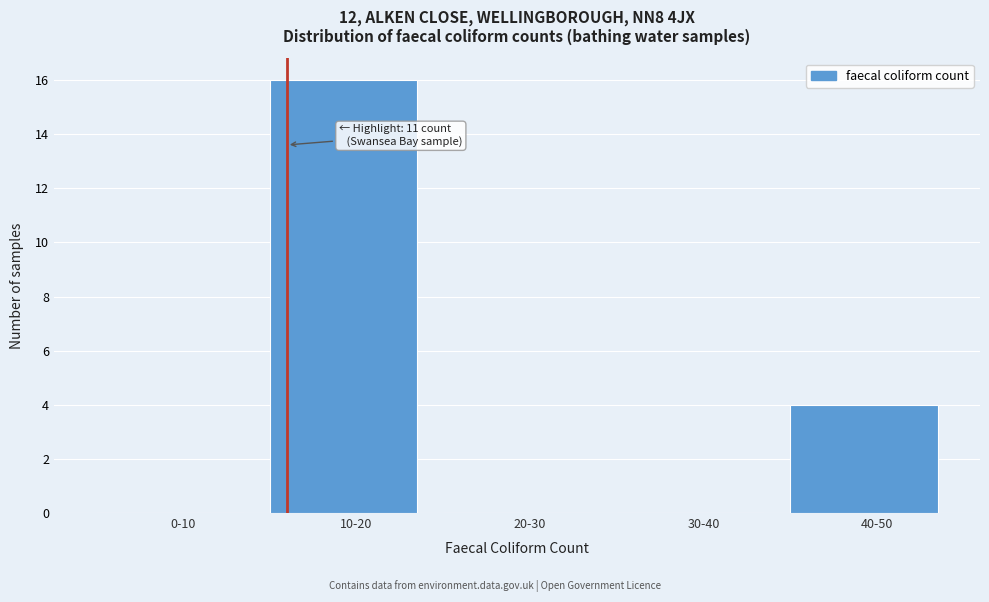

Reading left to right, extract all data points from this chart.

0-10=0	10-20=16	20-30=0	30-40=0	40-50=4